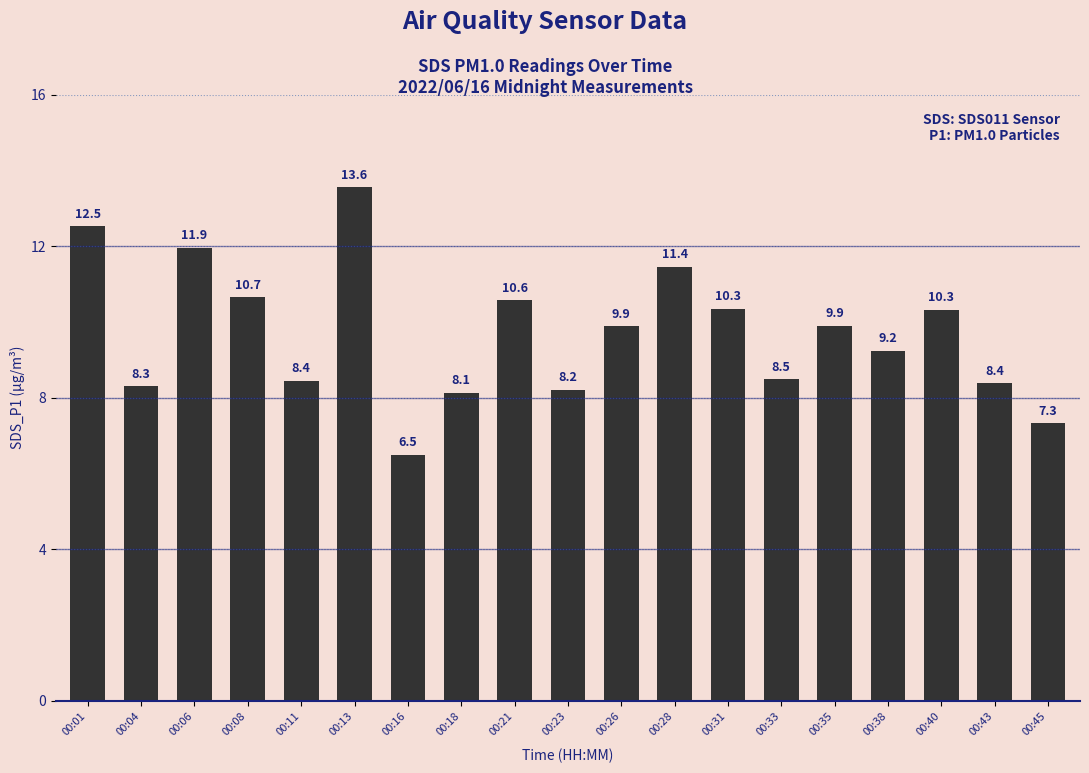

What is the greatest value displayed?

13.6